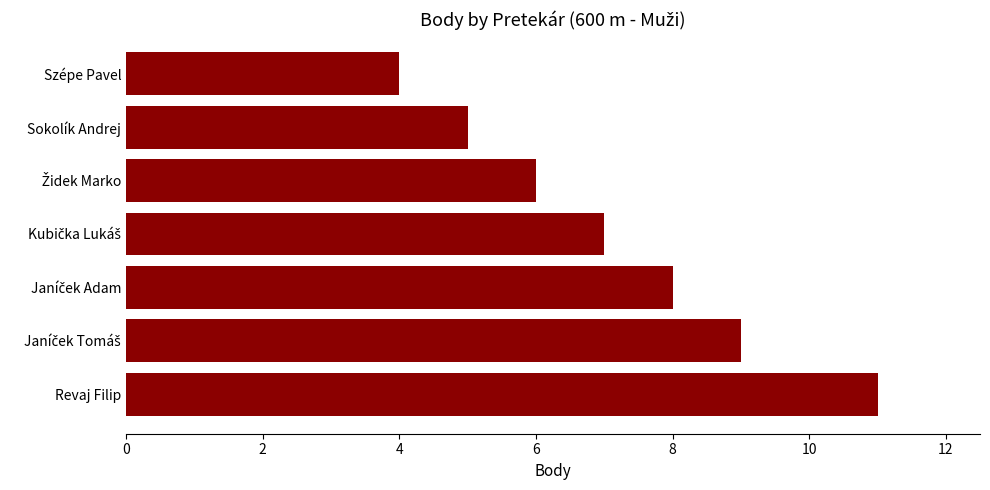

Reading bottom to top, extract all data points from this chart.

11	9	8	7	6	5	4